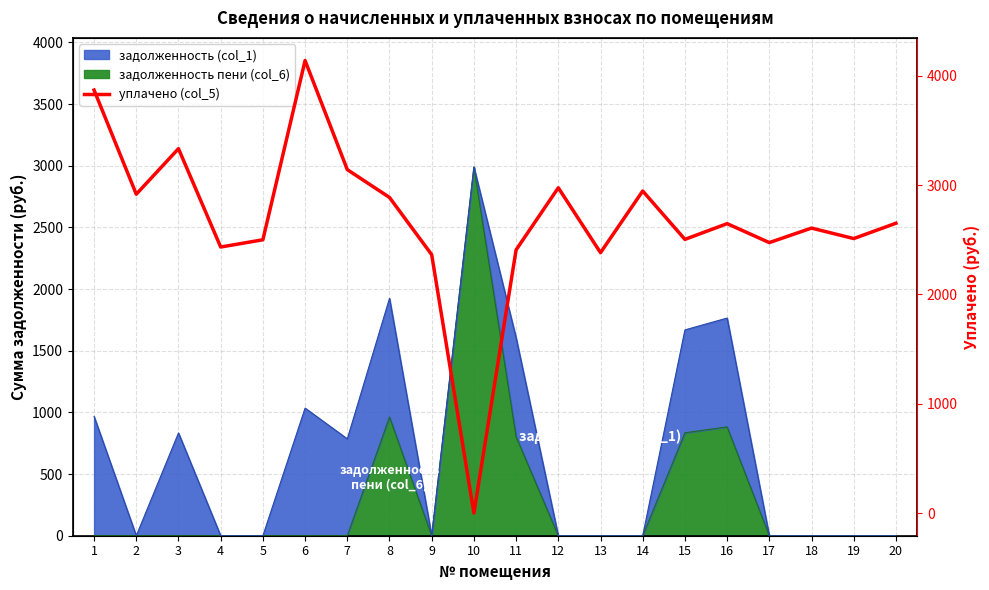

What is the value of the 13th point from the left?

2381.8